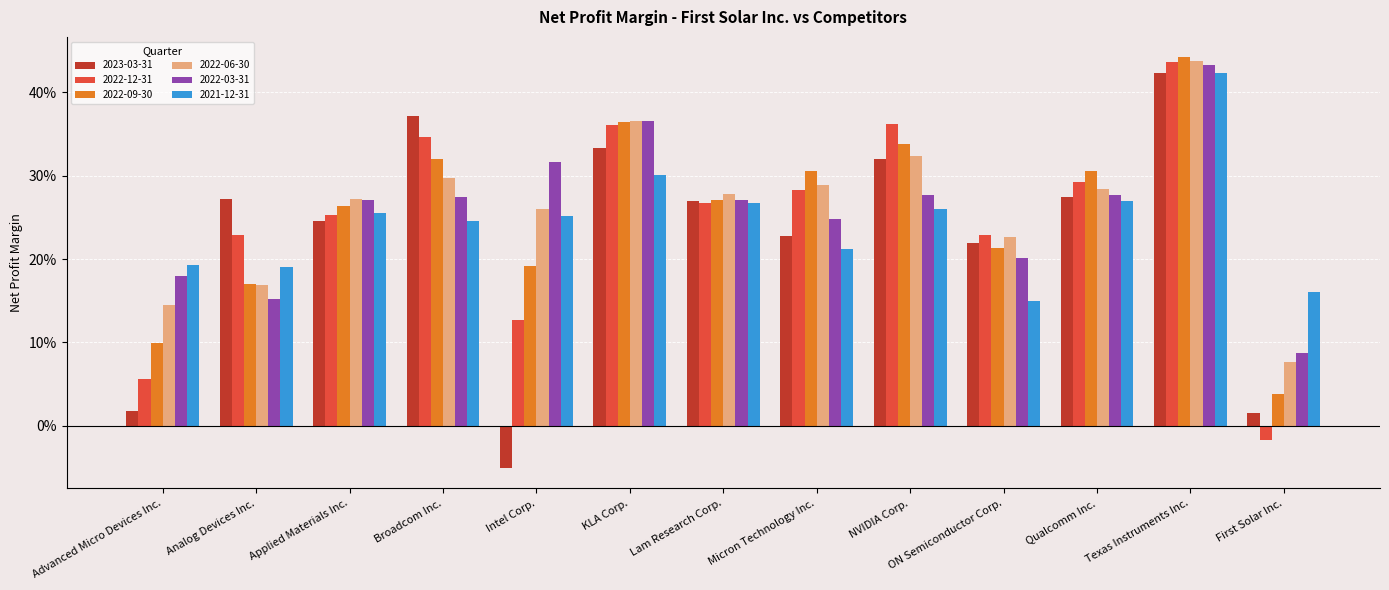

The 2022-06-30 series shows 0.3 at ON Semiconductor Corp.. True or false?

False